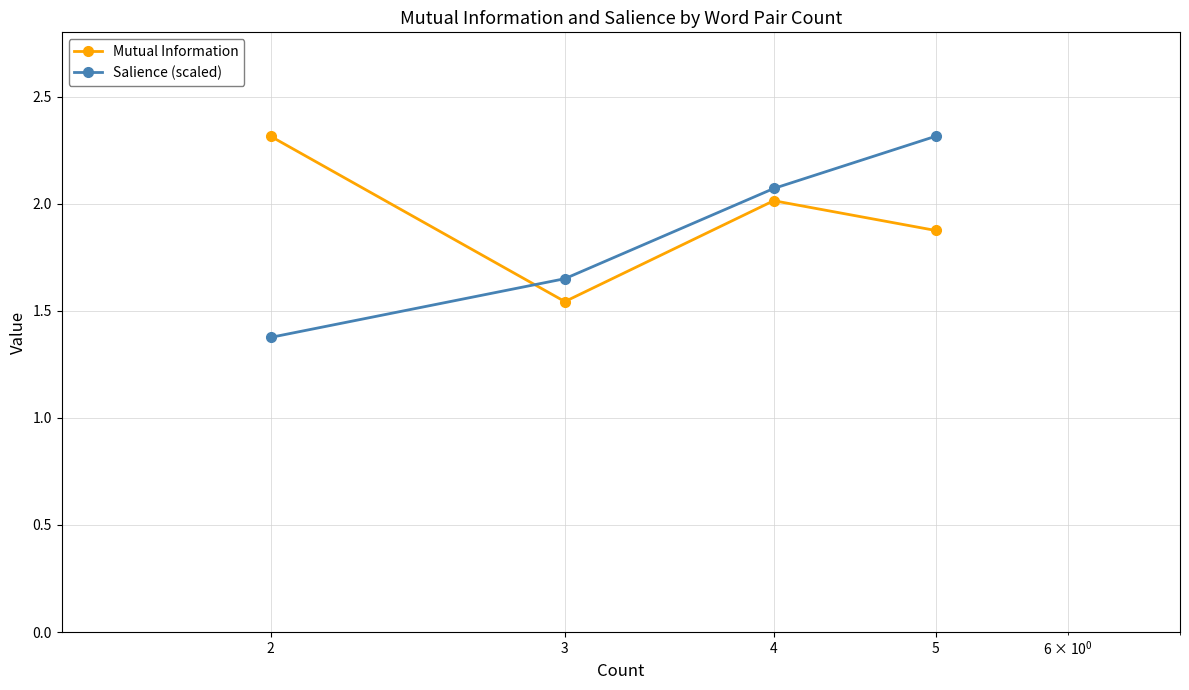

At how many categories does at least one series exceed 1?

4